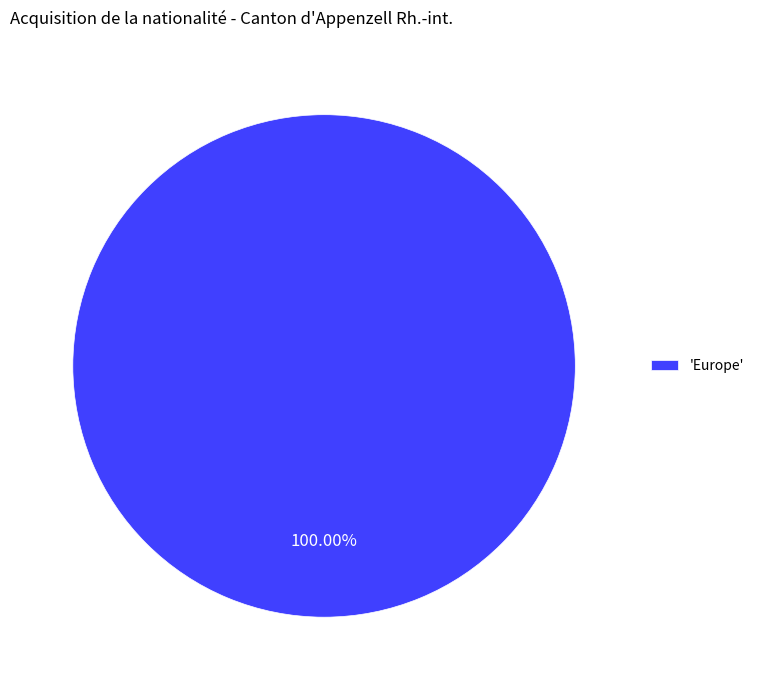

Rank the categories by value from lowest to highest.

'Europe'